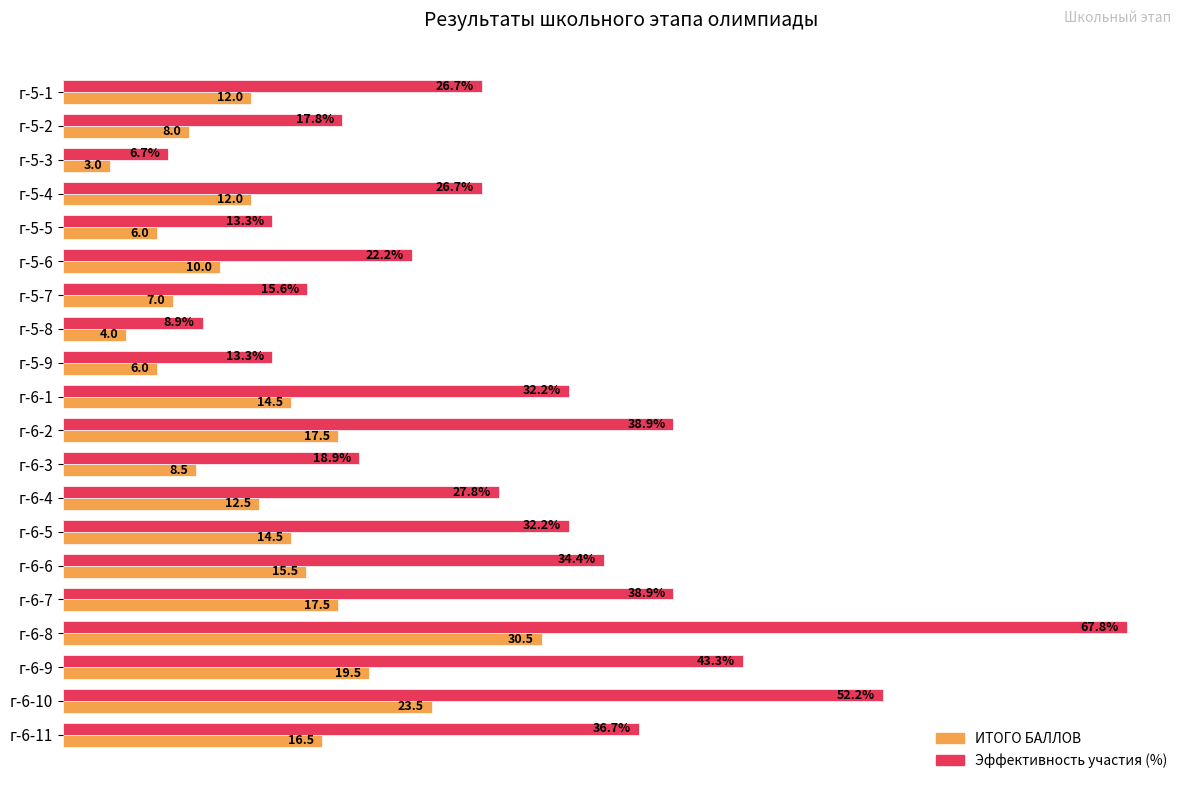

Where is ИТОГО БАЛЛОВ nearest to the value 16?

г-6-6